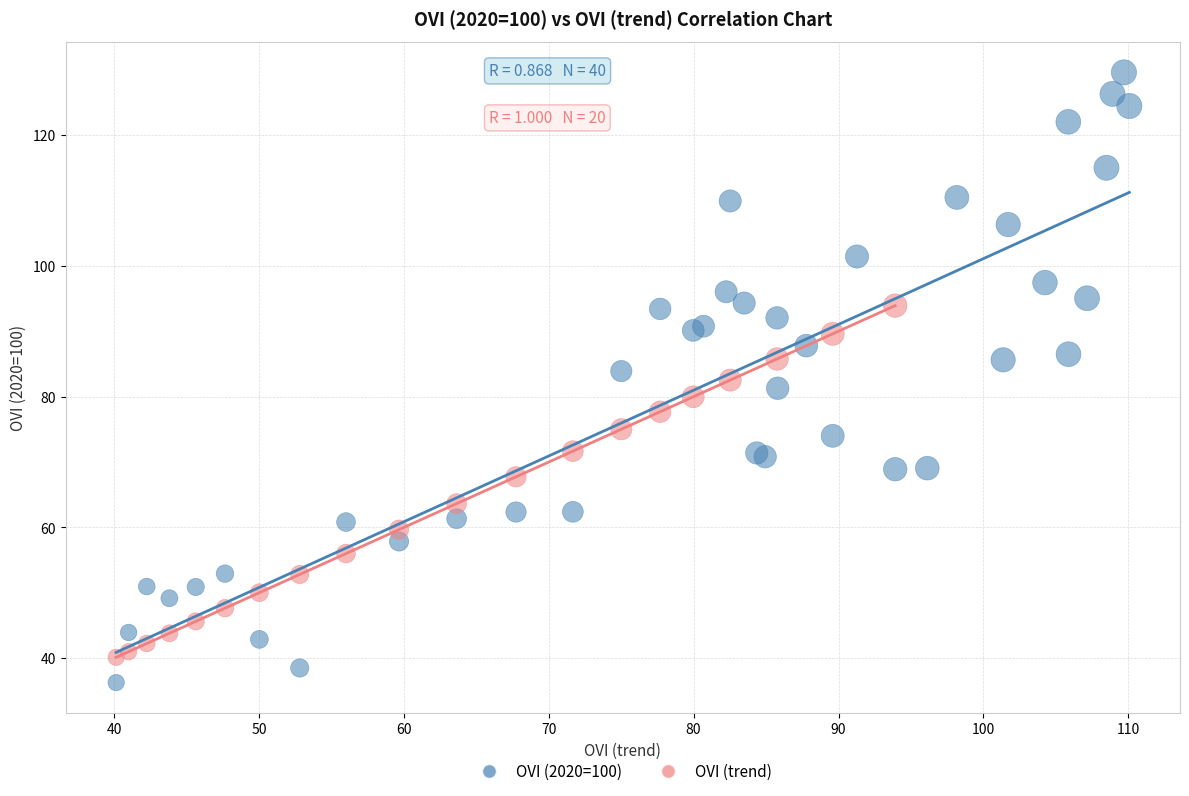

Which series has the largest Y range (max minus min)?

OVI (2020=100)